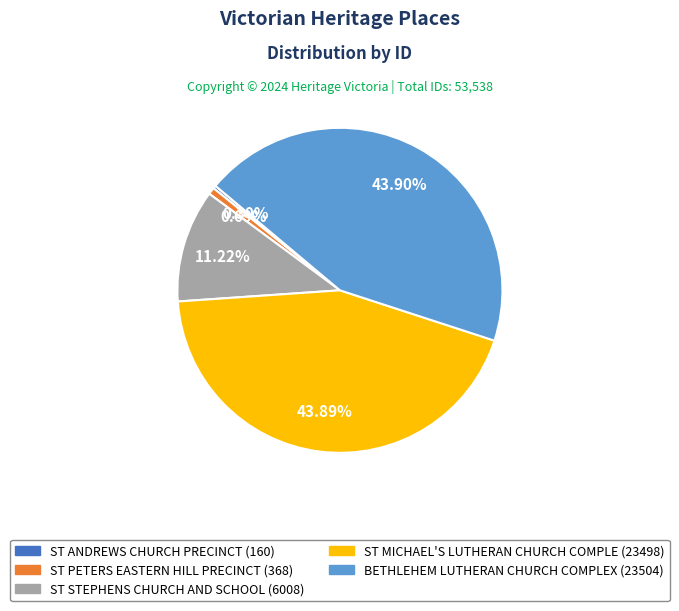

Is there a majority slice in this chart?

No